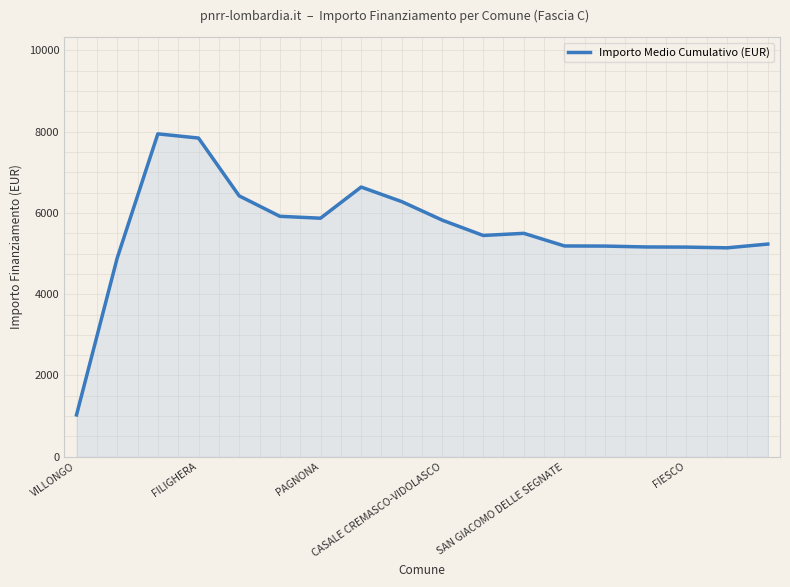

What is the sum of all values?

100662.7